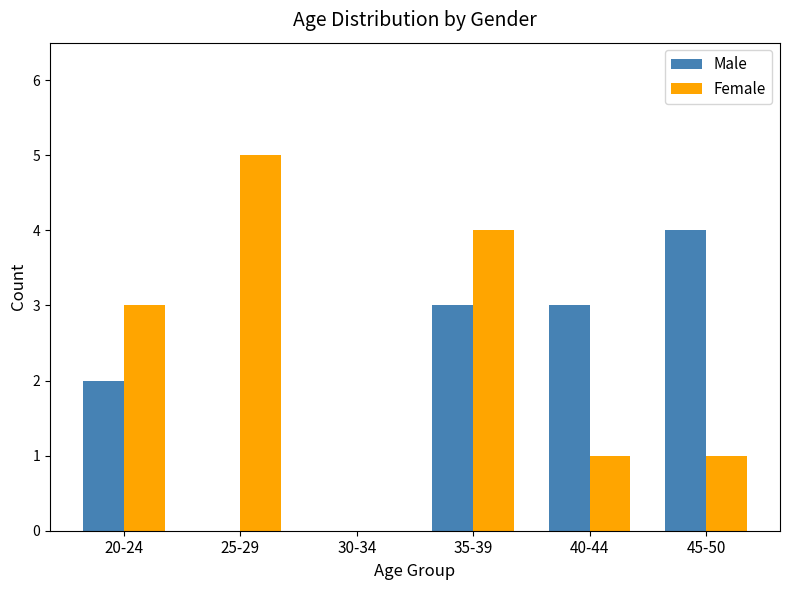

The value of Male at 20-24 is 4. True or false?

False